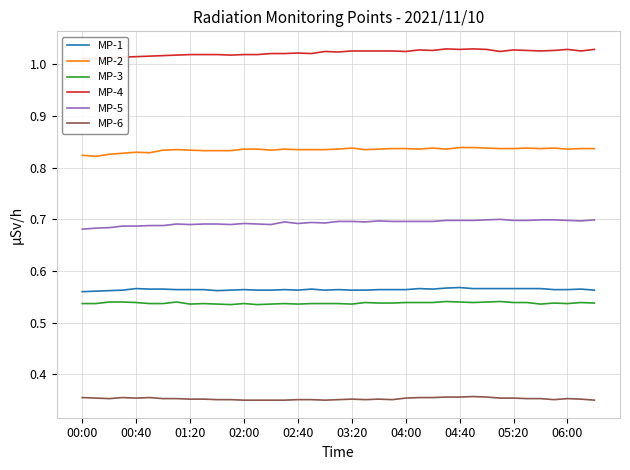

True or false: MP-6 and MP-2 cross at least once.

False